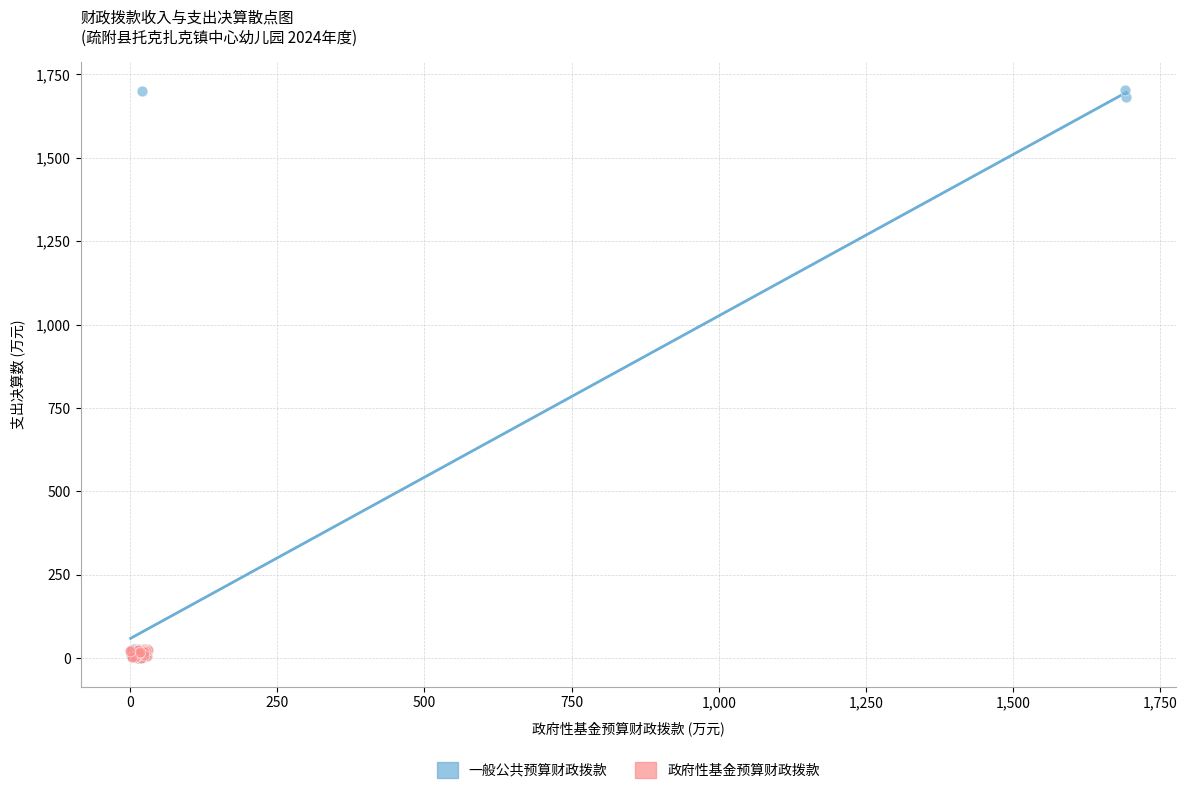

Which series has the largest Y range (max minus min)?

一般公共预算财政拨款